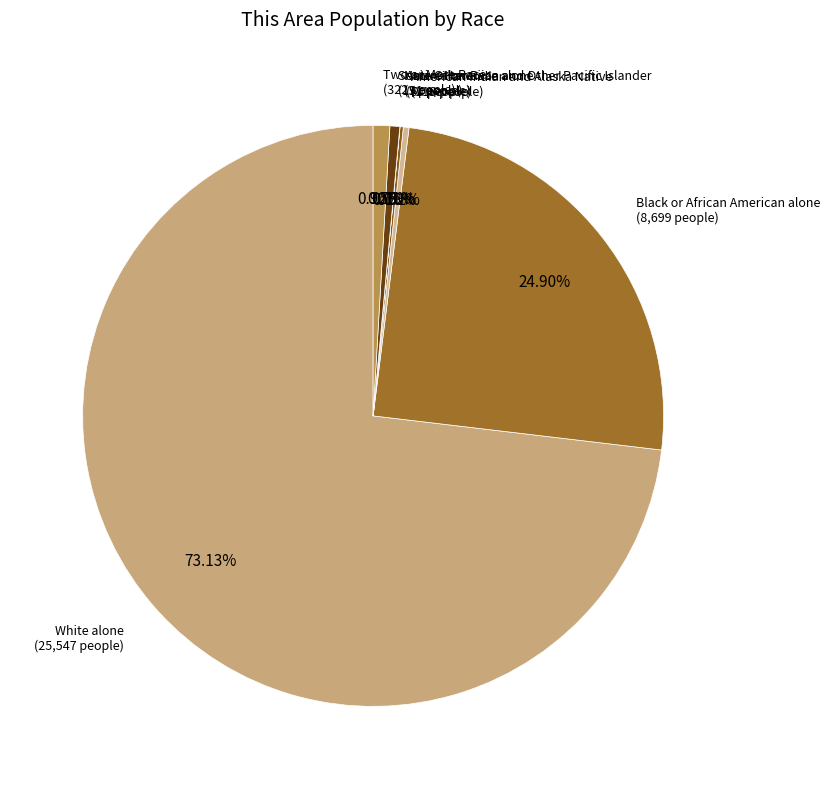

Does any single category account for the majority?

Yes